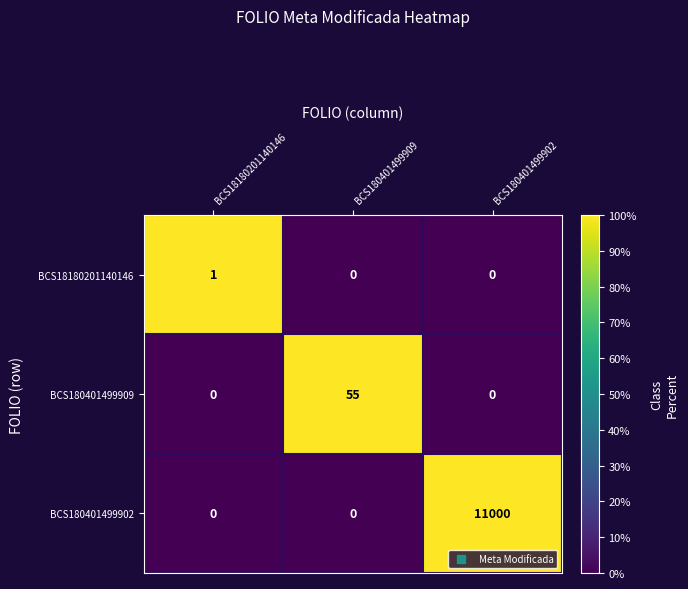

What is the total value across all series at BCS180401499902?

11000